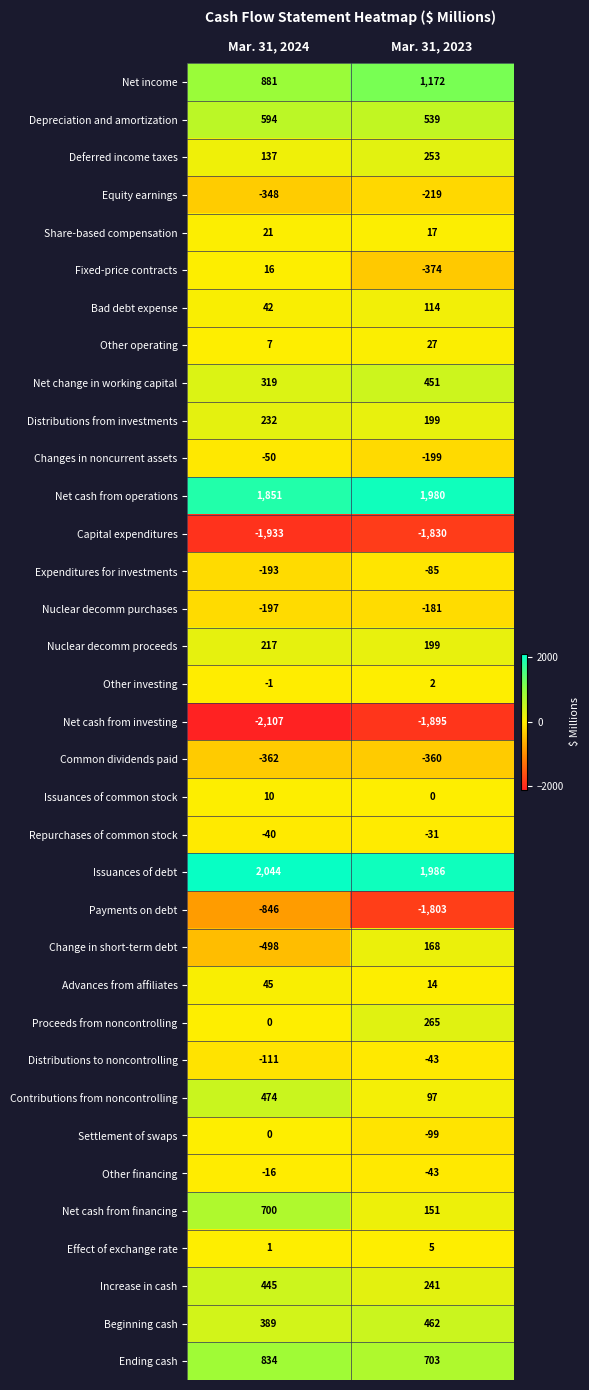

At which category does the chart reach its peak across all series?

Mar. 31, 2024